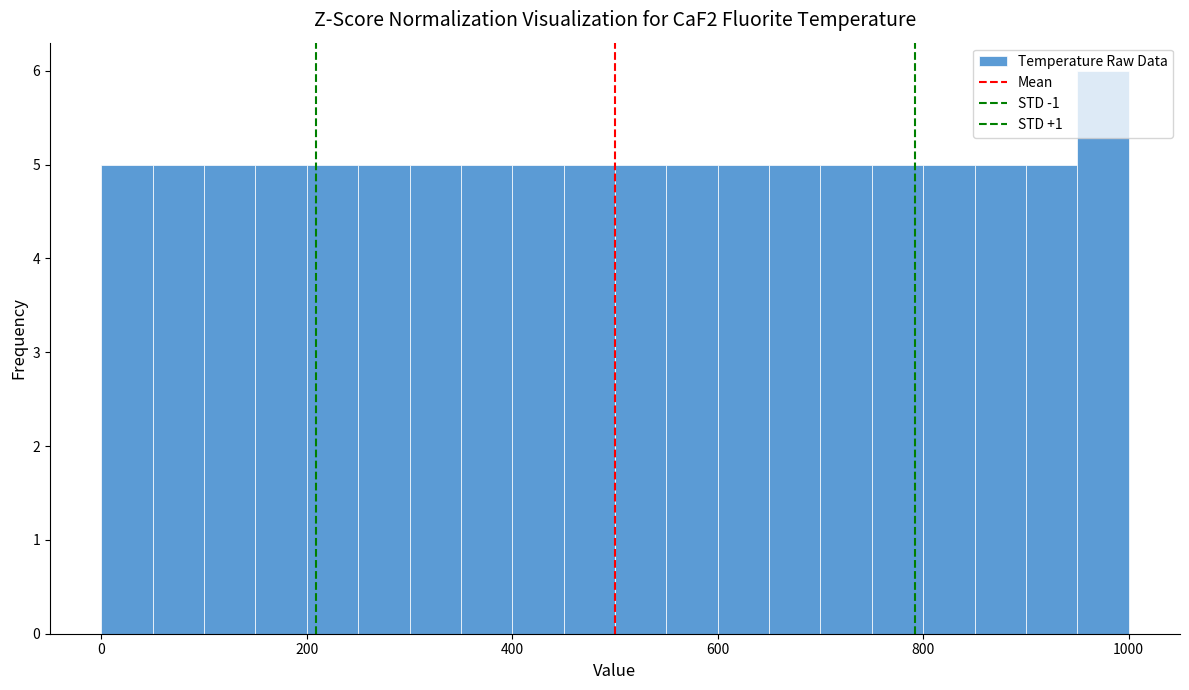

Around what value on the x-axis is the tallest bar? Give the approximate position of its centre, as read against the axis.

980